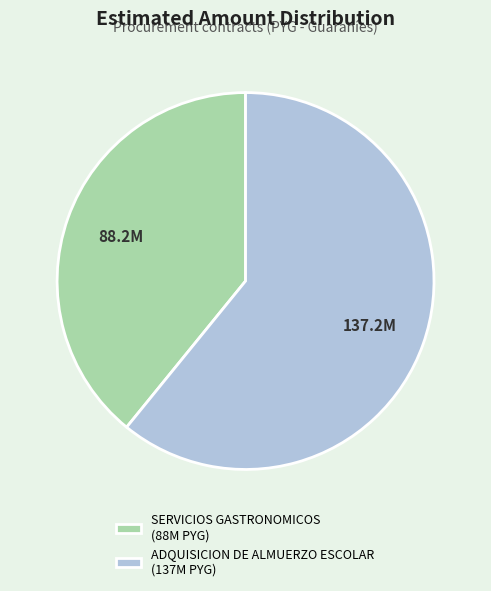

Which slice represents more than half of the pie?

ADQUISICION DE ALMUERZO ESCOLAR